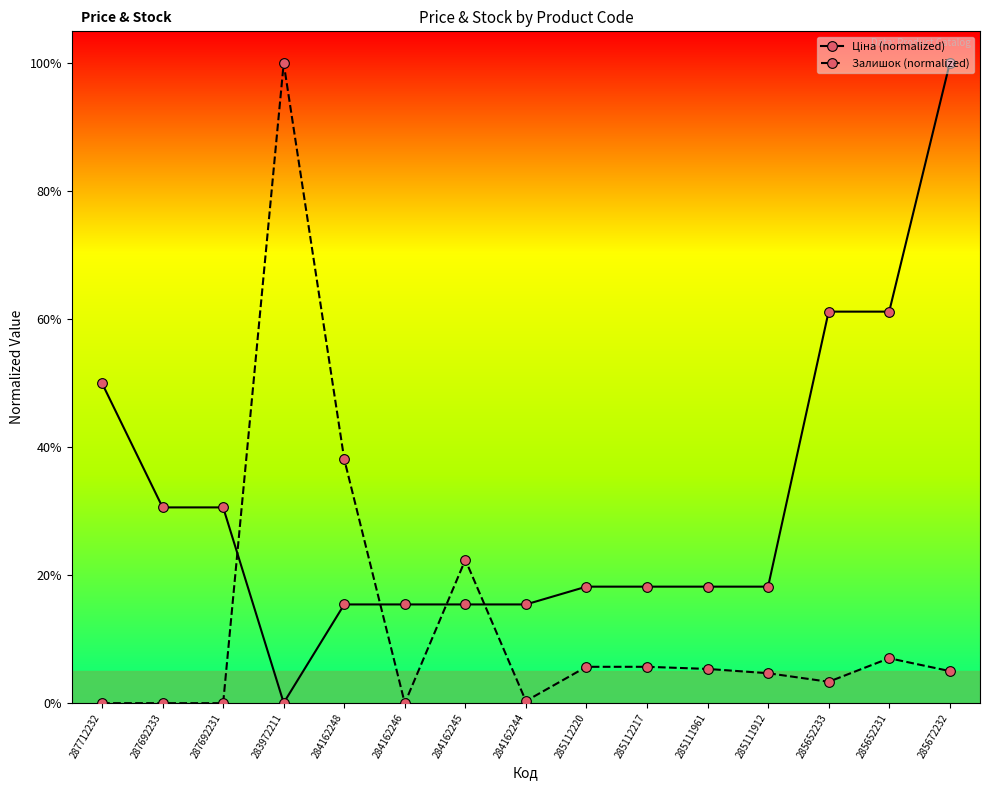

At how many categories does at least one series exceed 0?

15